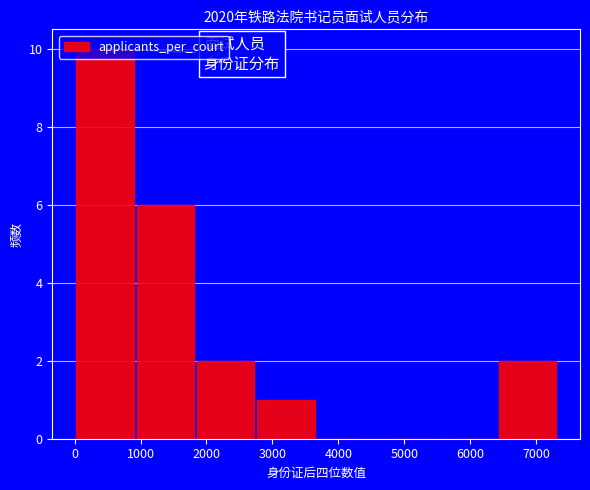

Reading left to right, transcribe this chart: for each bar, give the range it covers on the x-axis and its height. Neither the bar edges nor the heights are printed on the chart, so give them approximately, as read against the axes.

0 to 900: 10
900 to 1800: 6
1800 to 2700: 2
2700 to 3700: 1
3700 to 4600: 0
4600 to 5500: 0
5500 to 6400: 0
6400 to 7300: 2